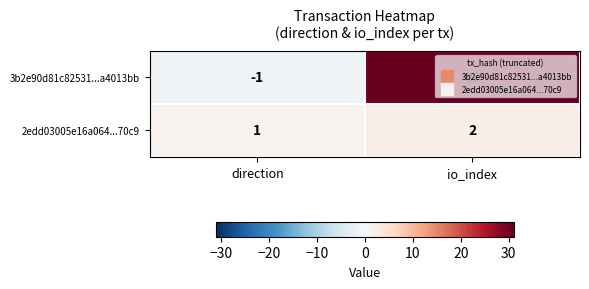

What is the sum of all 2edd03005e16a064...70c9 values?

3